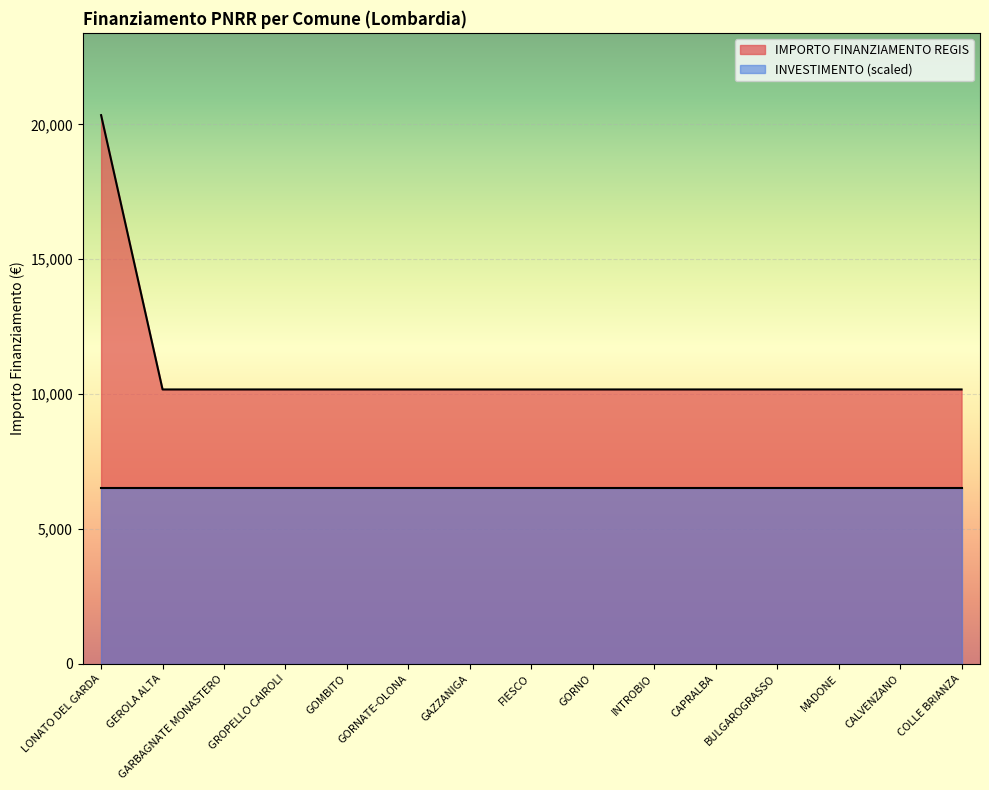

What value does the data have at INTROBIO?

10172